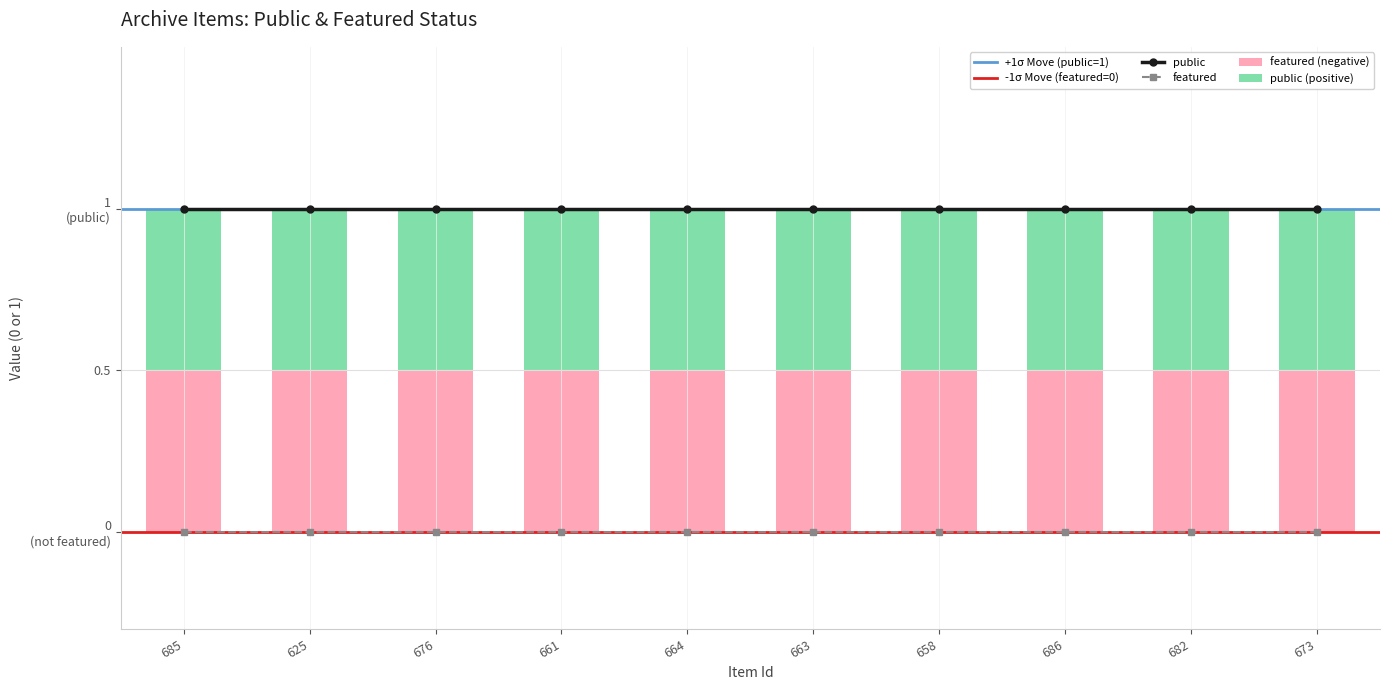

What is the label of the 1st bar from the left?

685